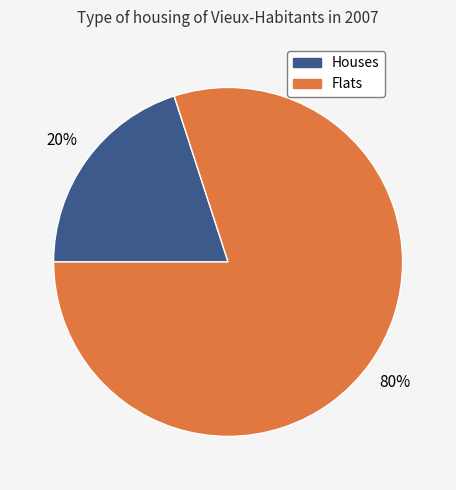

Is there any slice that represents more than half of the pie?

Yes